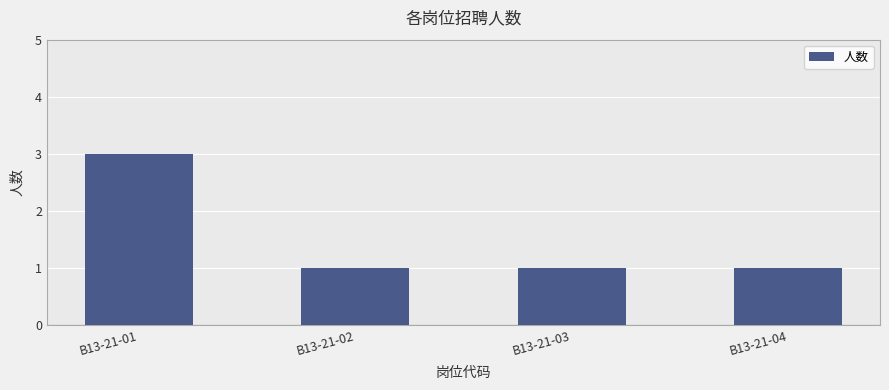

The chart shows a value of 1 at B13-21-02. True or false?

True